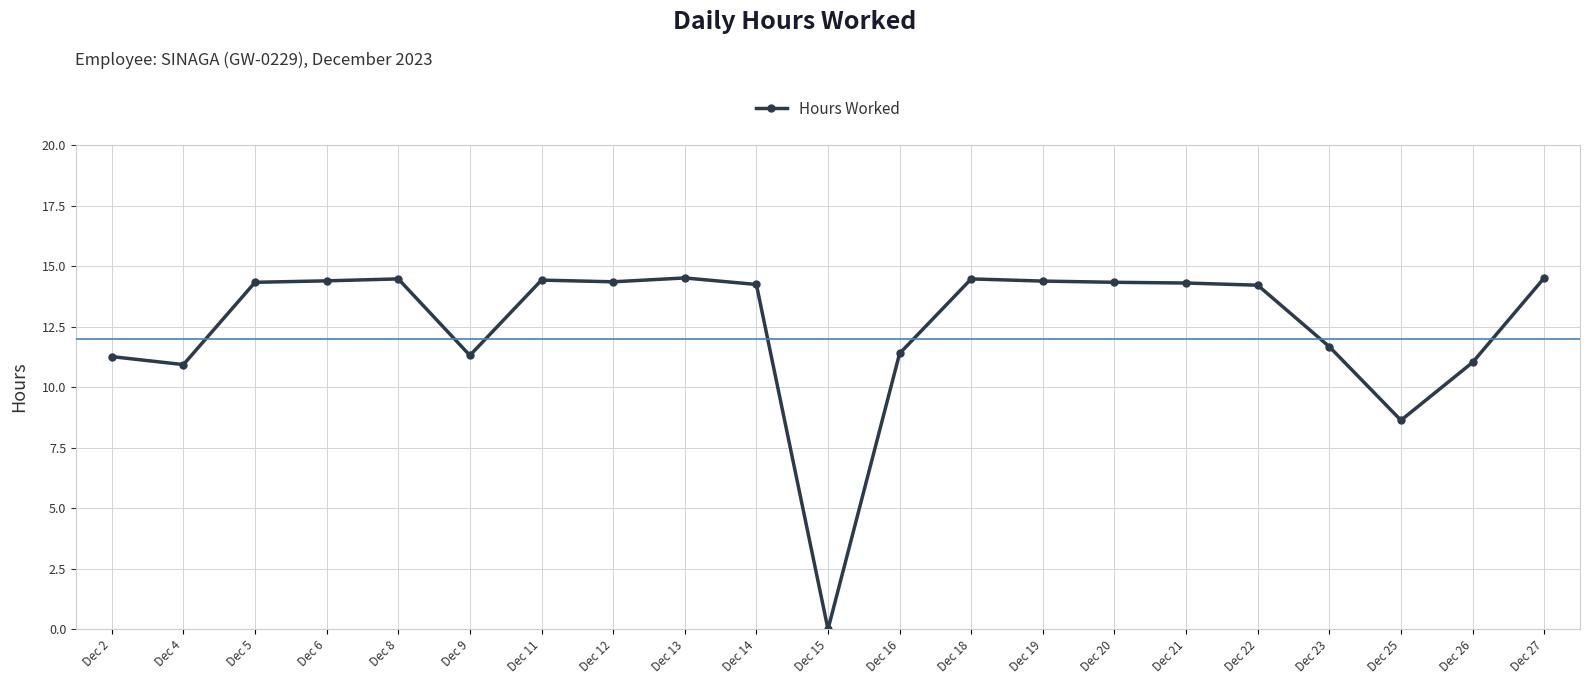

What is the difference between the maximum and minimum values?

14.5